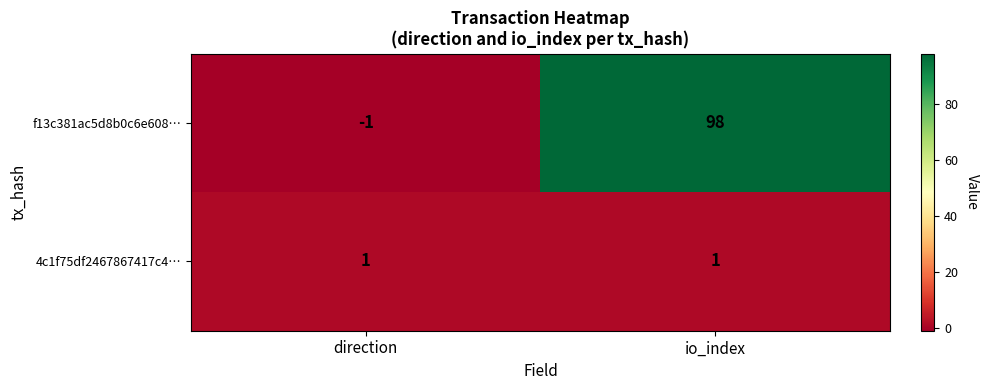

Which series has the widest spread of values?

f13c381ac5d8b0c6e608…